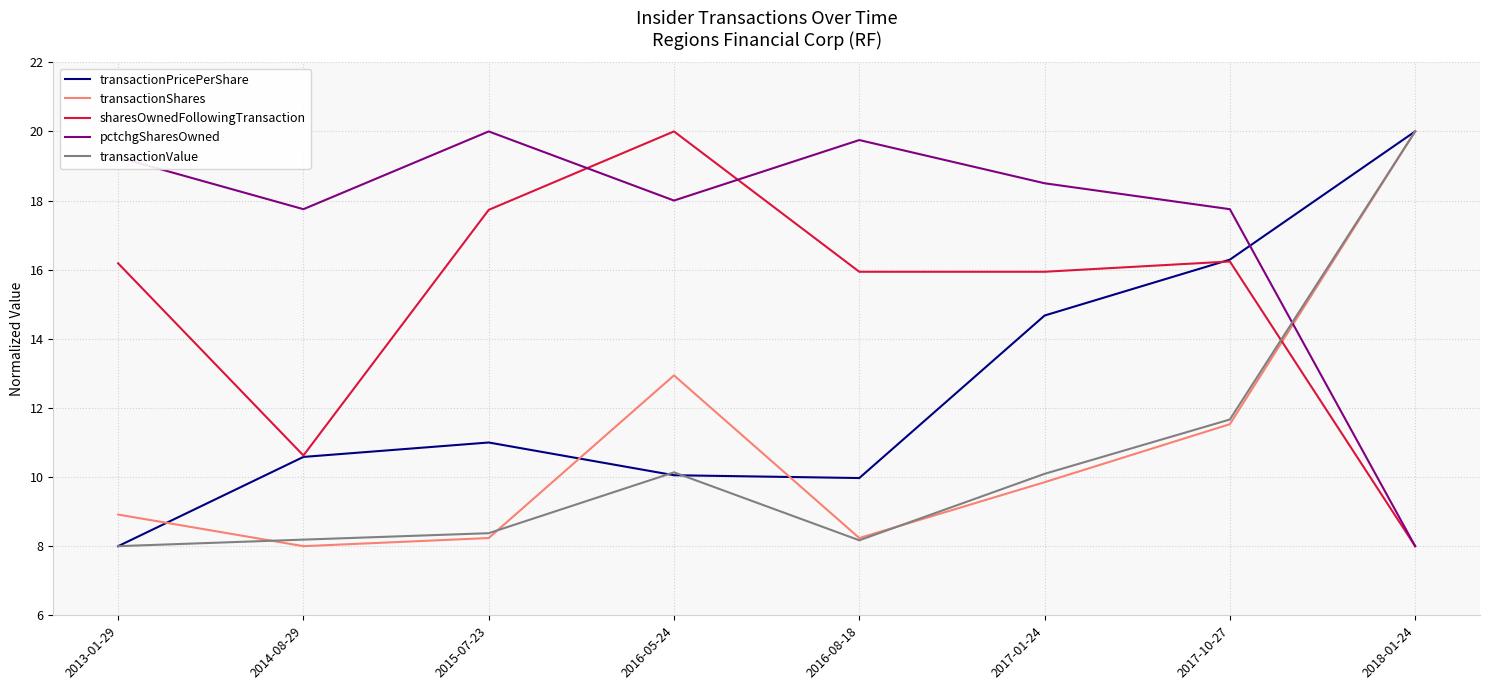

What is the difference between the maximum and minimum values in the sharesOwnedFollowingTransaction series?

12.0